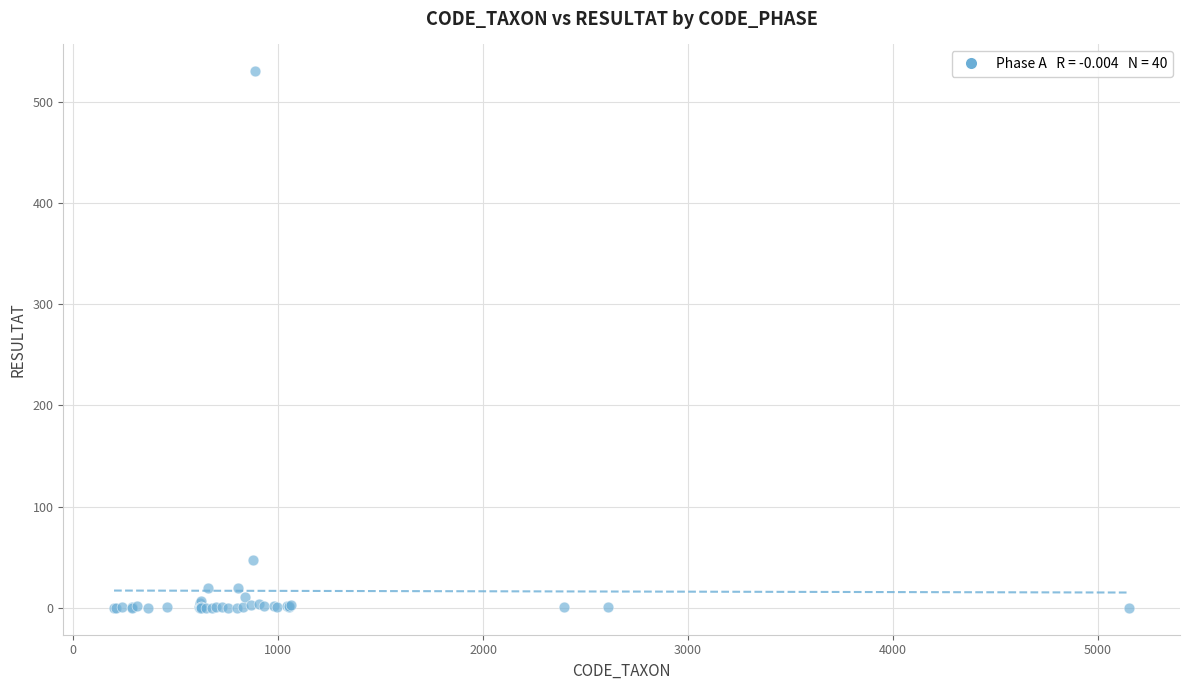

What Y value in the scatter plot is closest to 265?

47